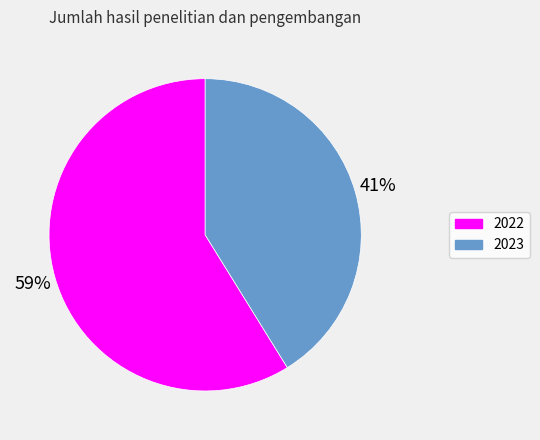

Is there a majority slice in this chart?

Yes